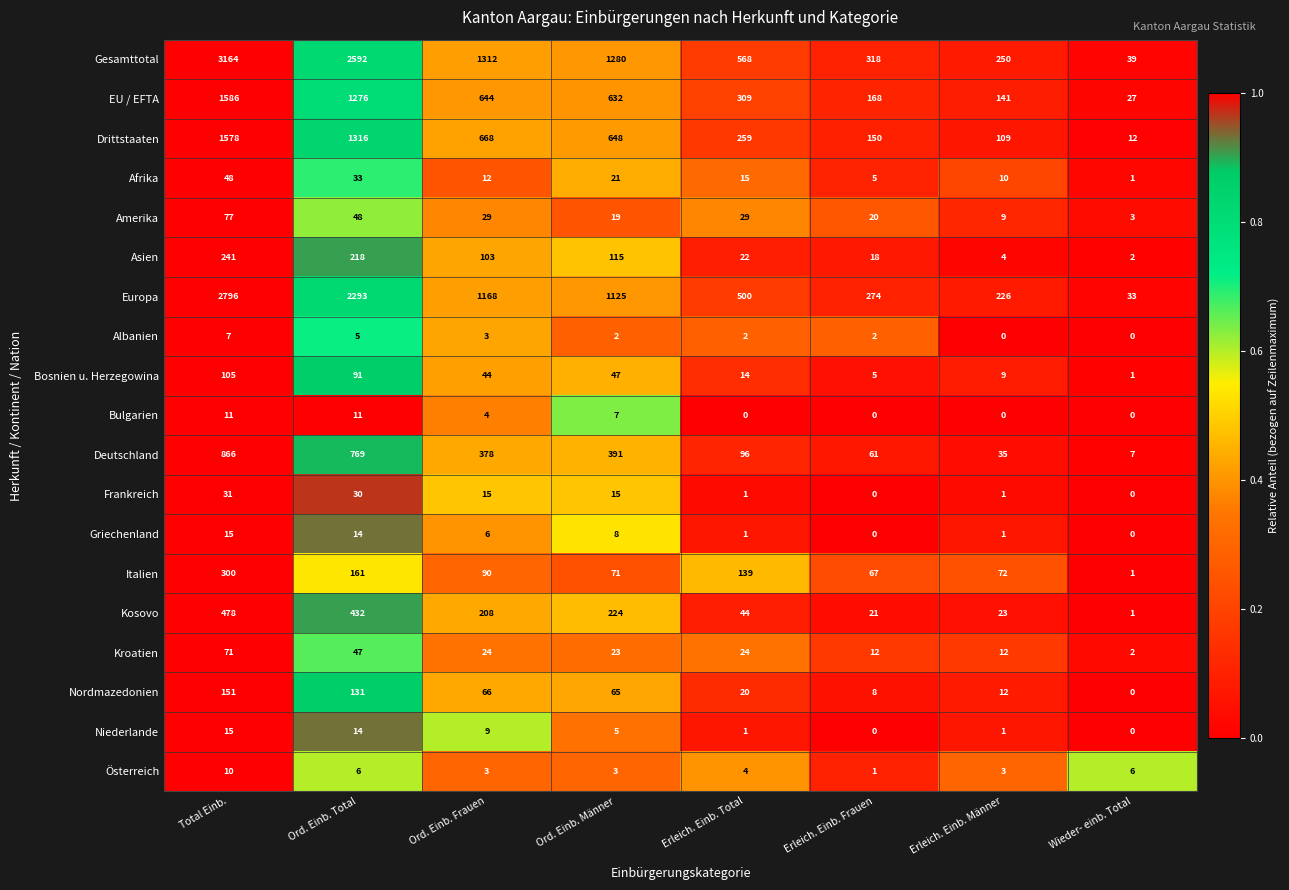

Rank the categories by Europa value from lowest to highest.

Wieder- einb. Total, Erleich. Einb. Männer, Erleich. Einb. Frauen, Erleich. Einb. Total, Ord. Einb. Männer, Ord. Einb. Frauen, Ord. Einb. Total, Total Einb.